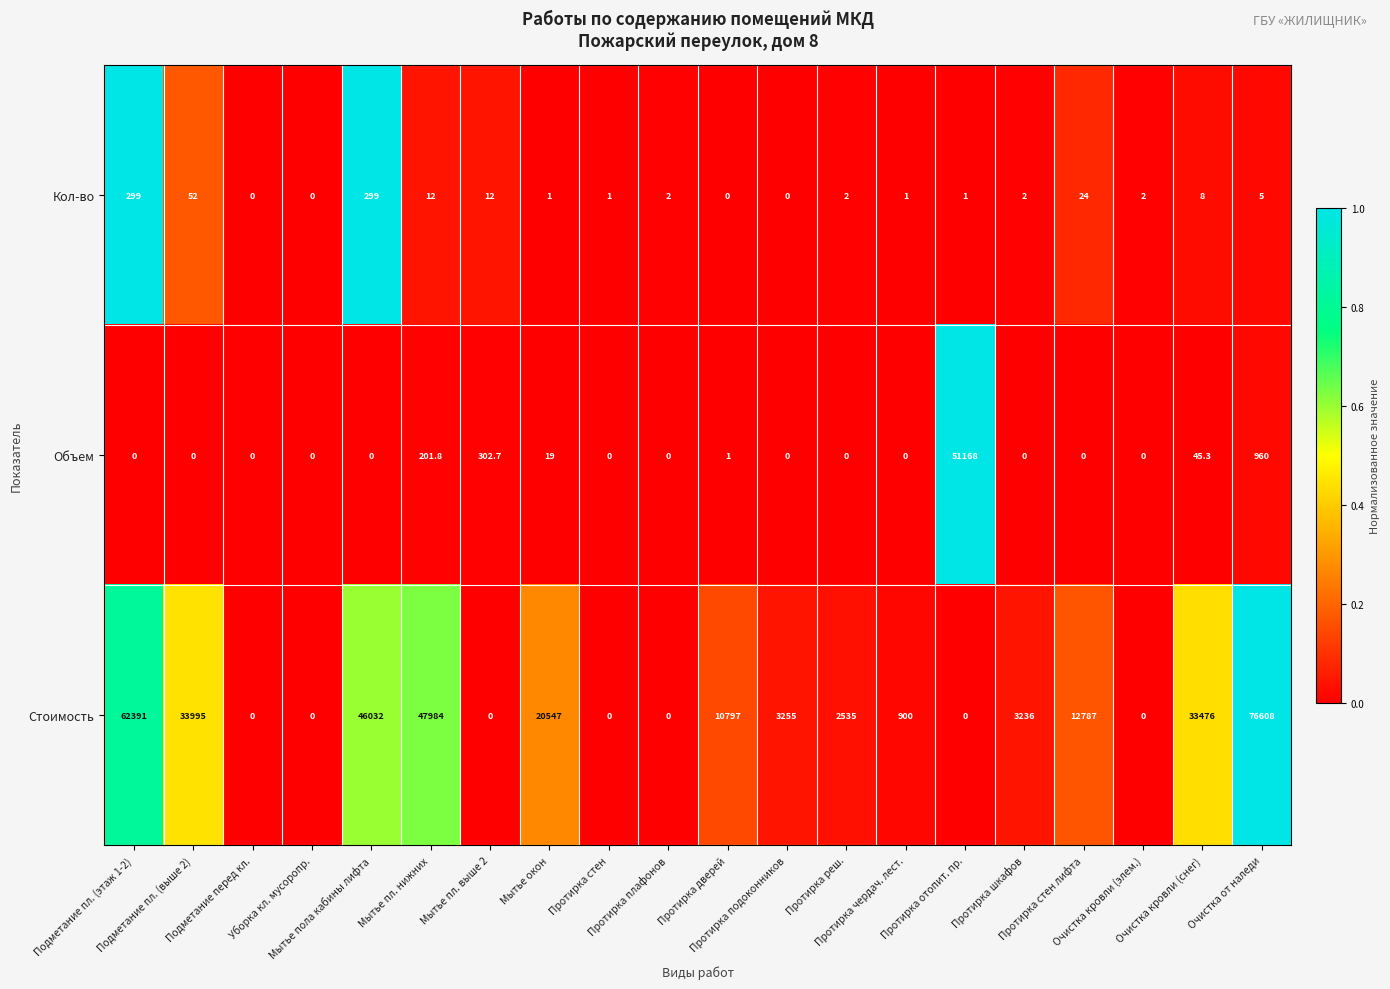

What is the difference between the maximum and second lowest values in the Объем series?

51168.0